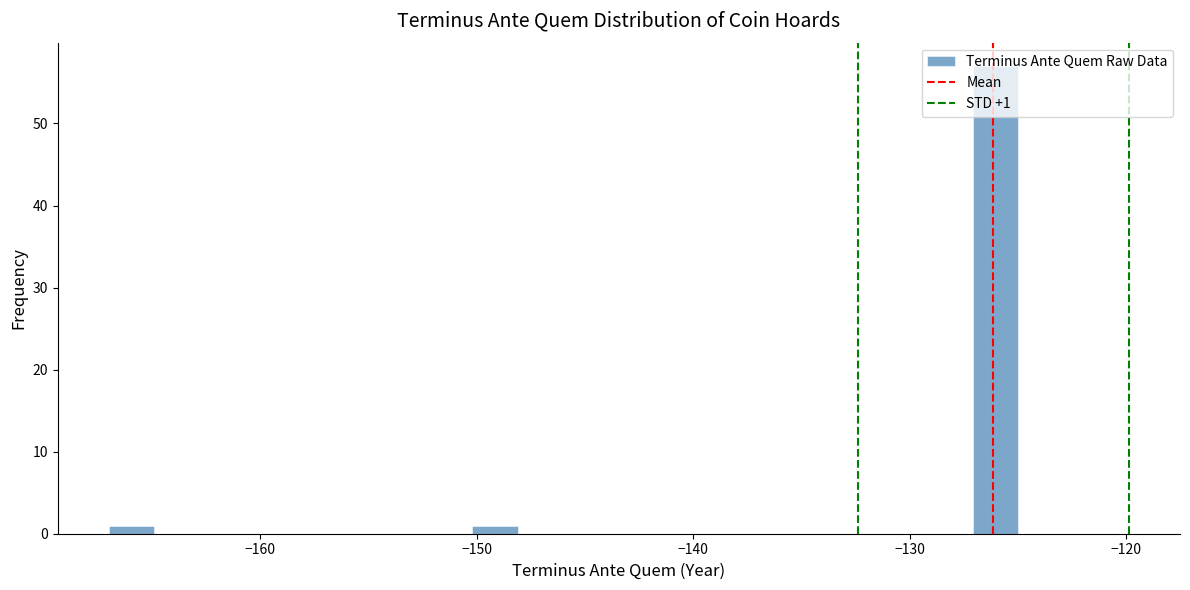

Around what value on the x-axis is the tallest bar? Give the approximate position of its centre, as read against the axis.

-126